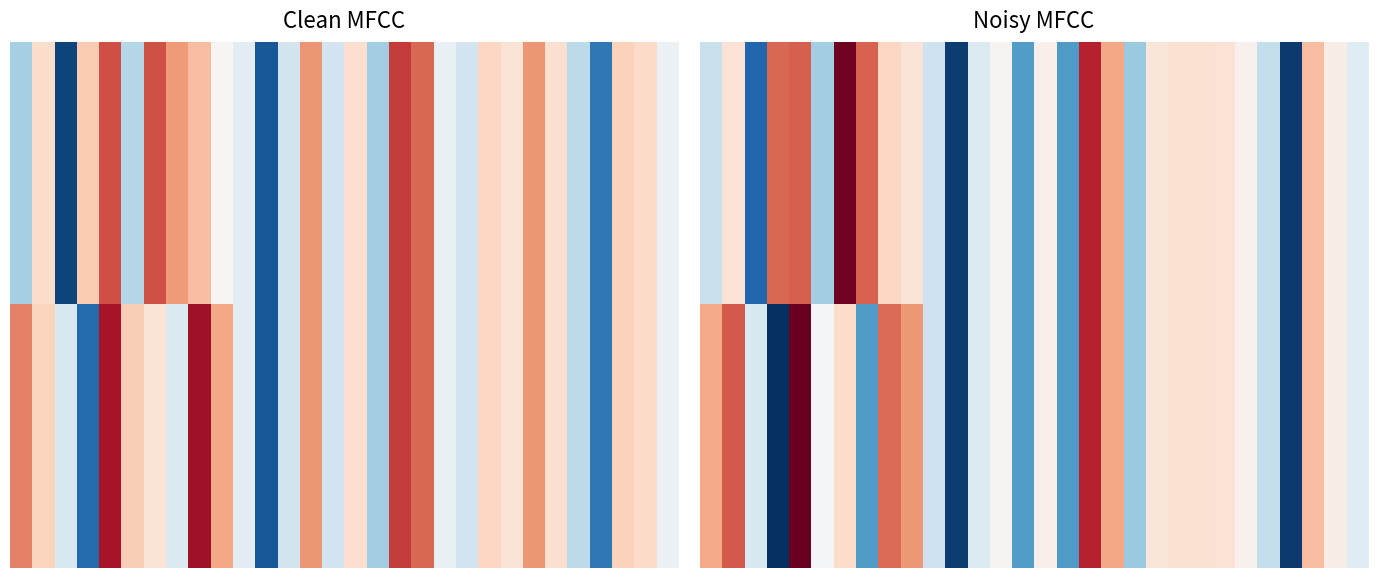

Read the 0.00 value at 10.

-129.0